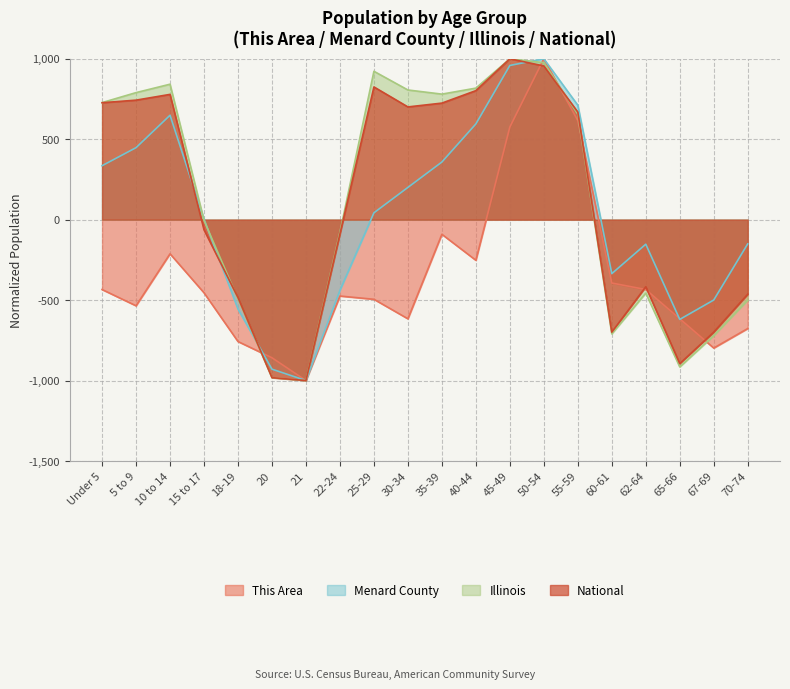

At which category does Illinois reach its first local valley?

21